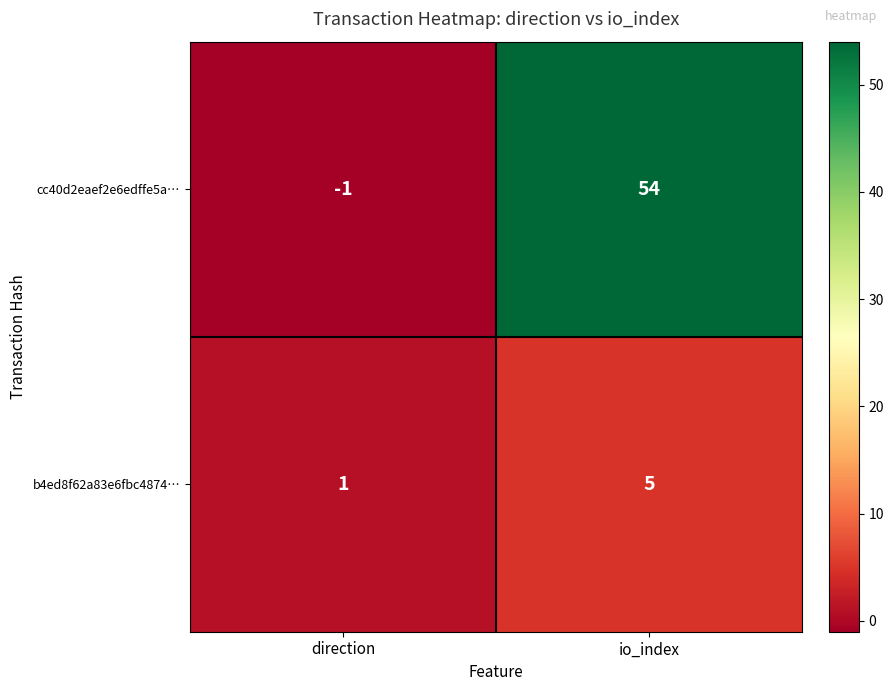

Reading left to right, list all the values displayed in this chart.

cc40d2eaef2e6edffe5a…: direction=-1	io_index=54
b4ed8f62a83e6fbc4874…: direction=1	io_index=5